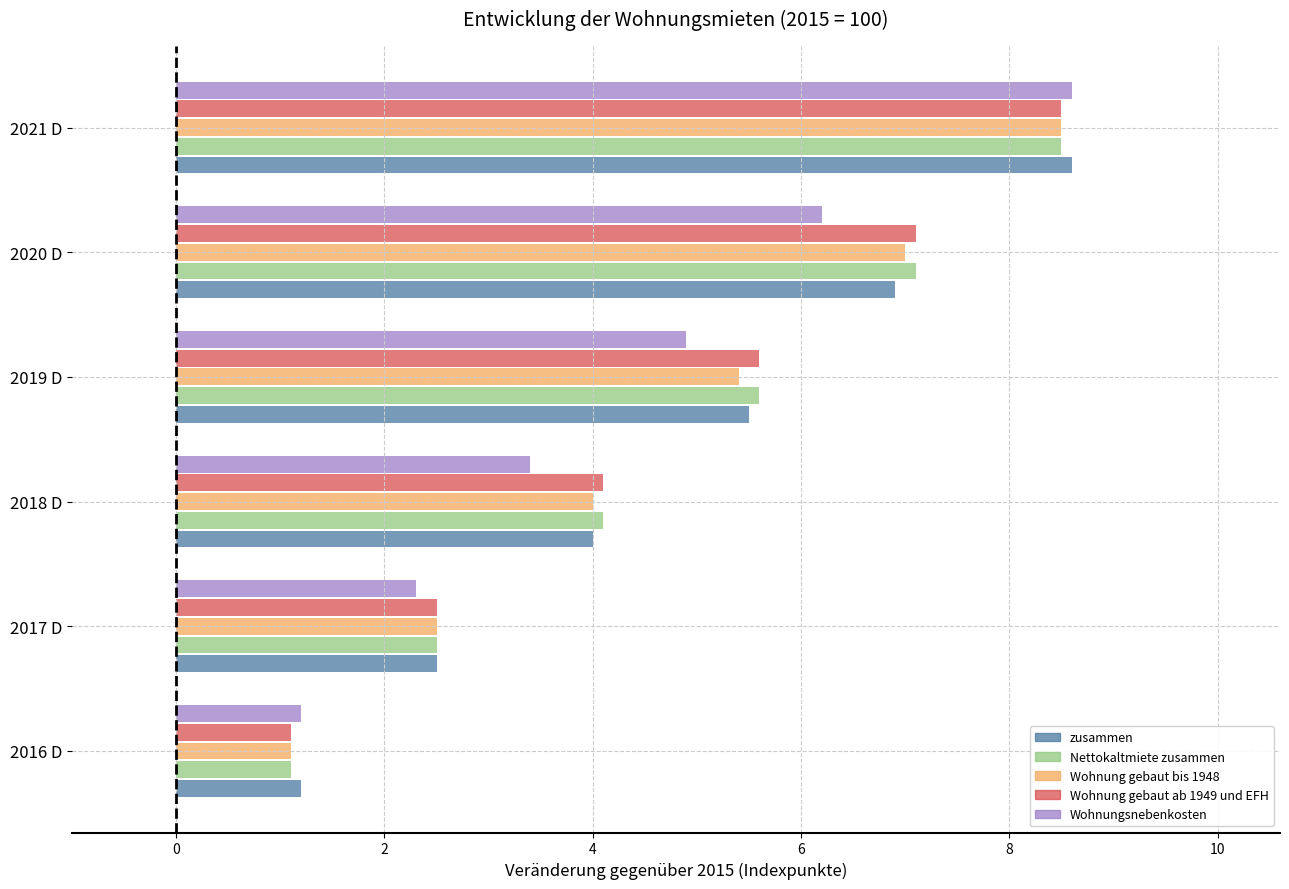

At how many categories does at least one series exceed 8?

1